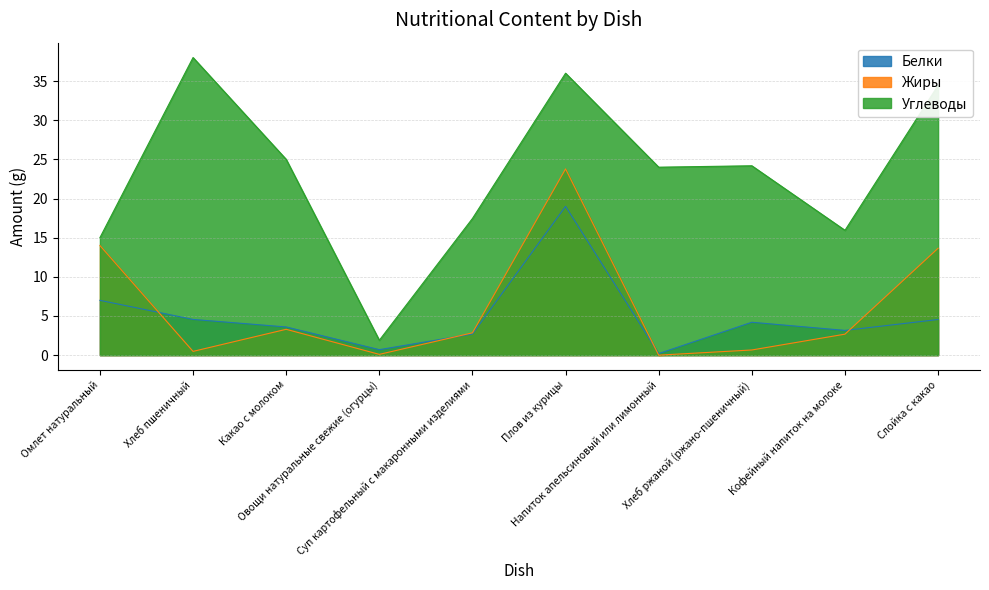

Where is Белки nearest to the value 9?

Омлет натуральный